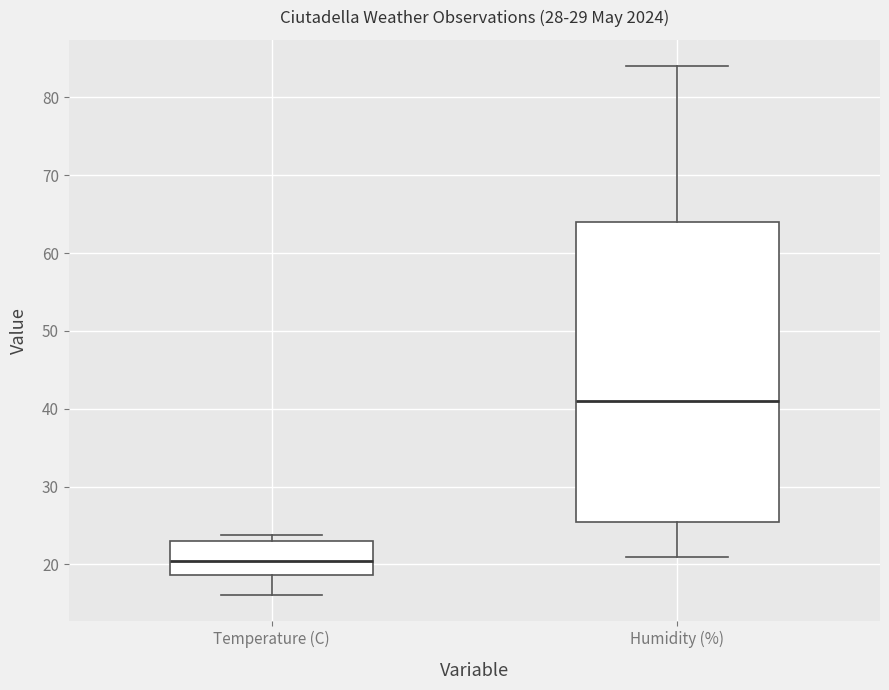

Reading left to right, transcribe this box plot: for each box, give where its median line is, the range the box spans, and where its two whiskers end, as read against the y-axis. The values are not printed on the chart, so give them approximately, as read against the axis.

Temperature (C): median 21, box 19 to 23, whiskers 16 to 24
Humidity (%): median 41, box 26 to 64, whiskers 21 to 84